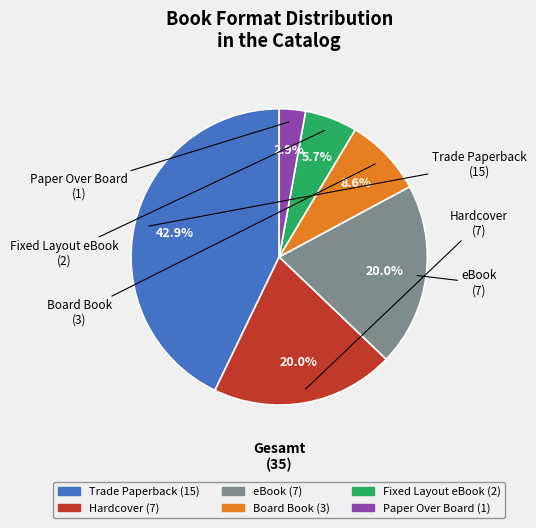

True or false: Trade Paperback accounts for 31% of the total.

False